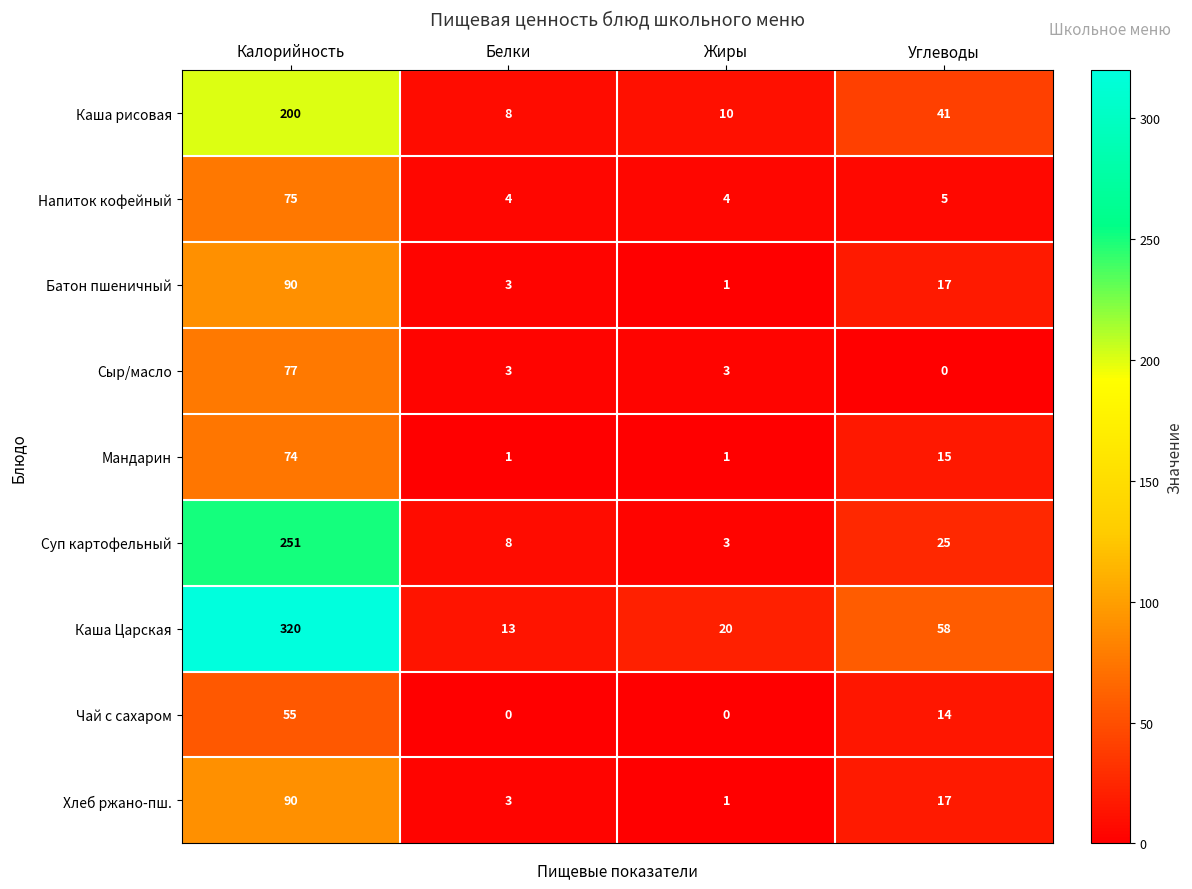

What is the sum of the Каша рисовая values at Калорийность and Жиры?

210